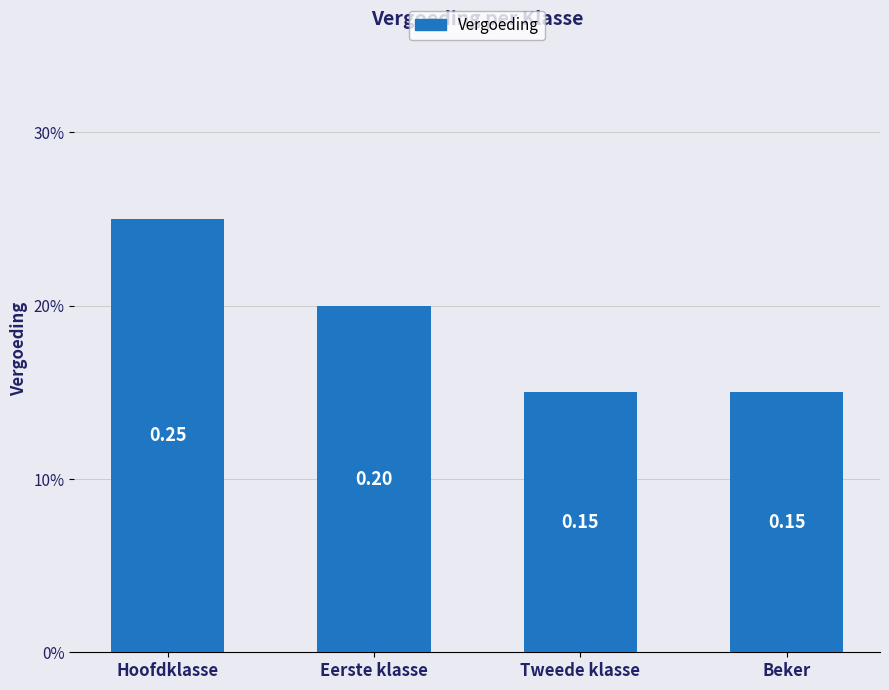

Does the chart contain stacked bars?

No